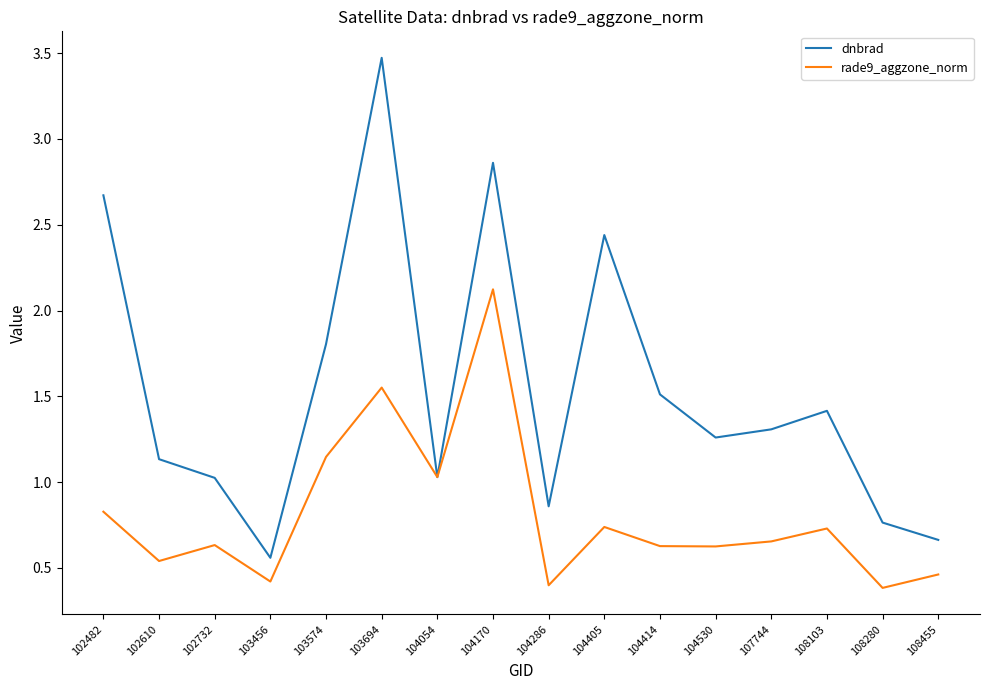

Rank the series by their average value, from lowest to highest.

rade9_aggzone_norm, dnbrad